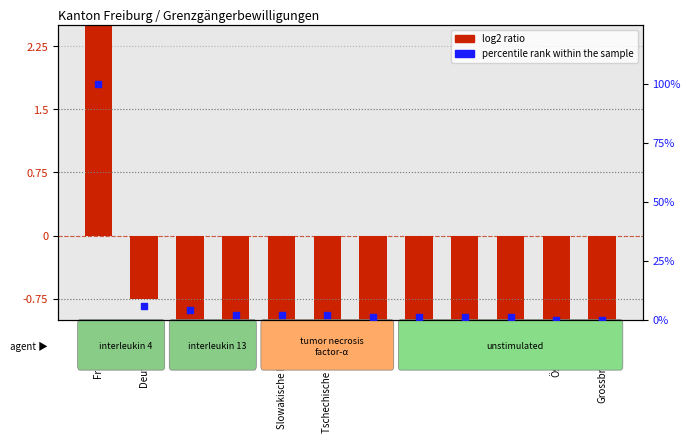

Which series has the largest total across all categories?

percentile rank within the sample